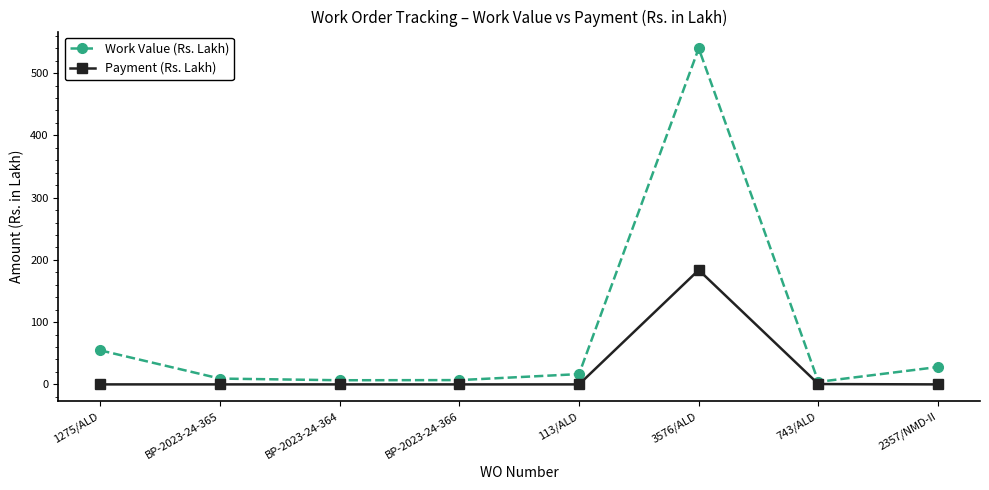

What is the difference between the second highest and second lowest values in the Work Value (Rs. Lakh) series?

48.0